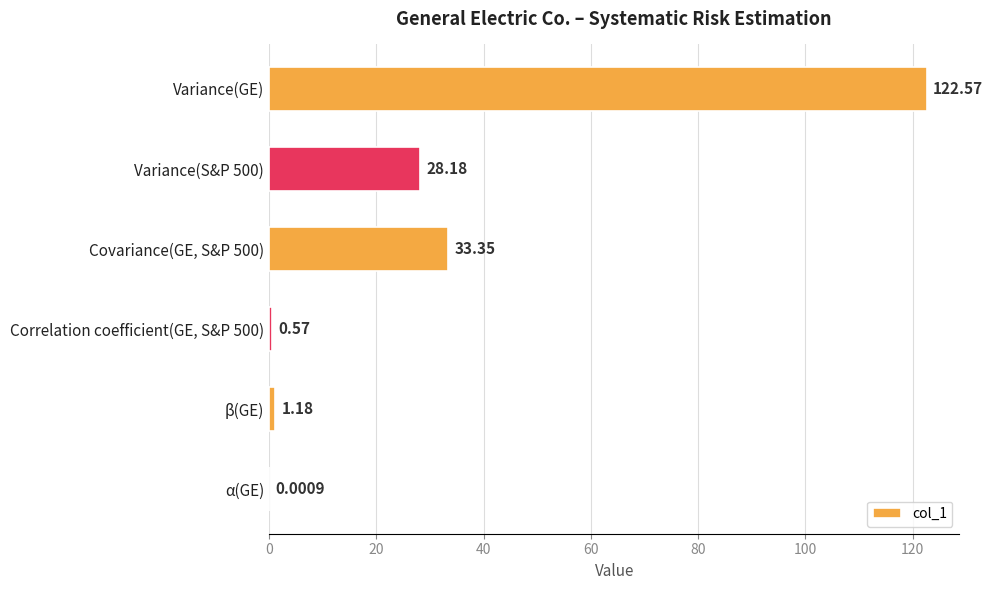

What is the ratio of the value at Correlation coefficient(GE, S&P 500) to the value at β(GE)?

0.5